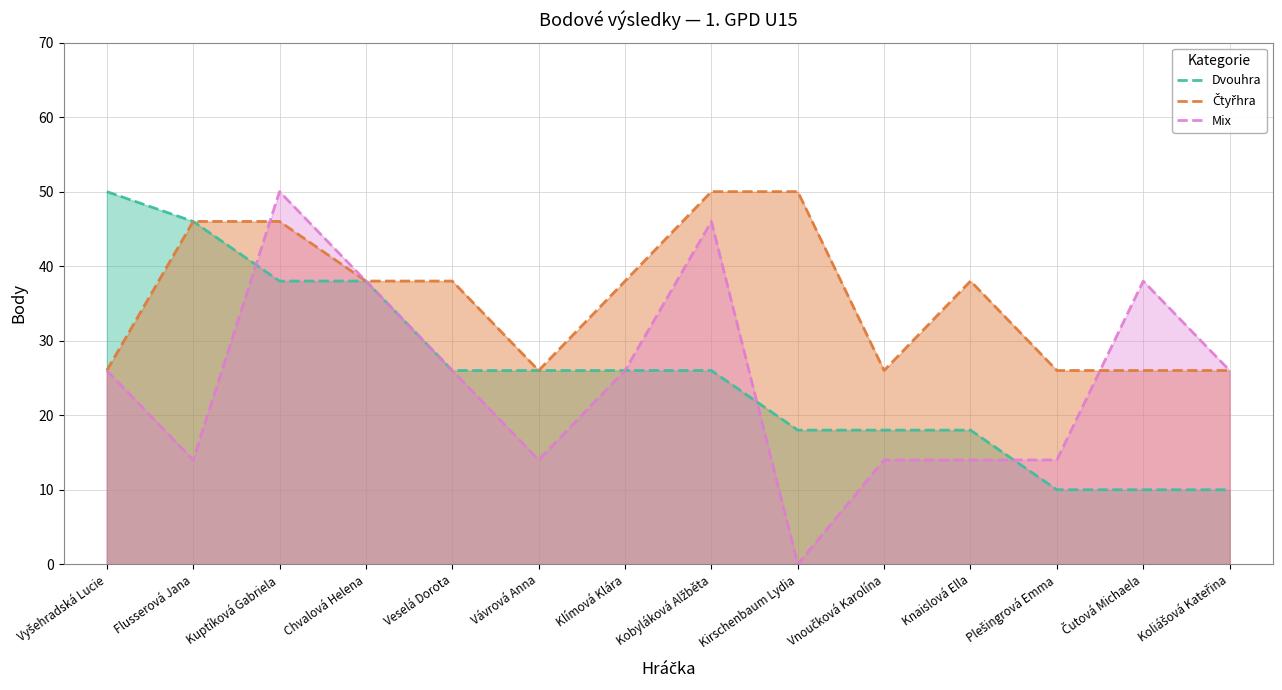

What is the sum of the Dvouhra values at Kirschenbaum Lydia and Vávrová Anna?

44